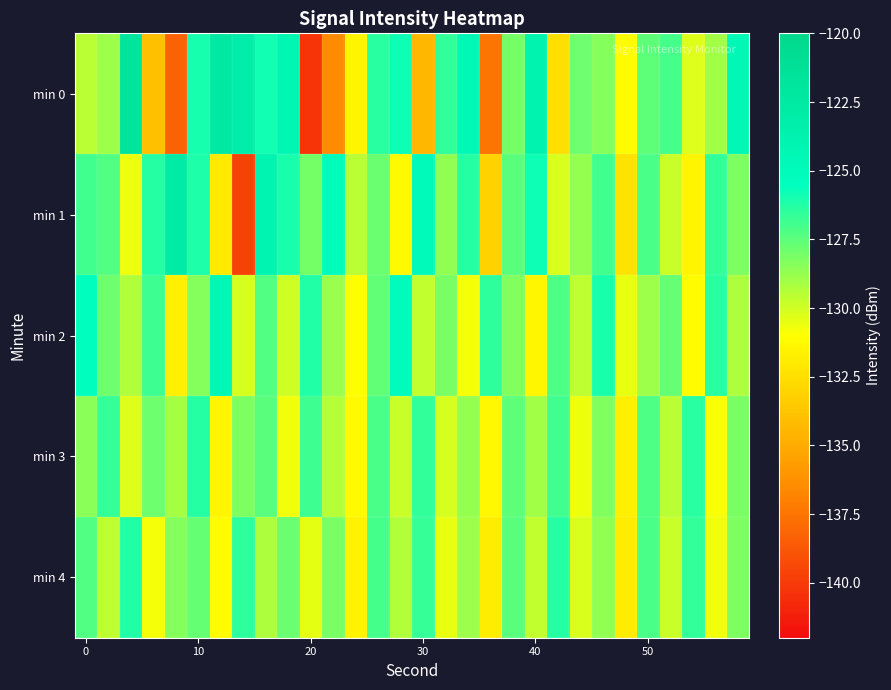

What is the minimum value shown in the chart?

-140.3